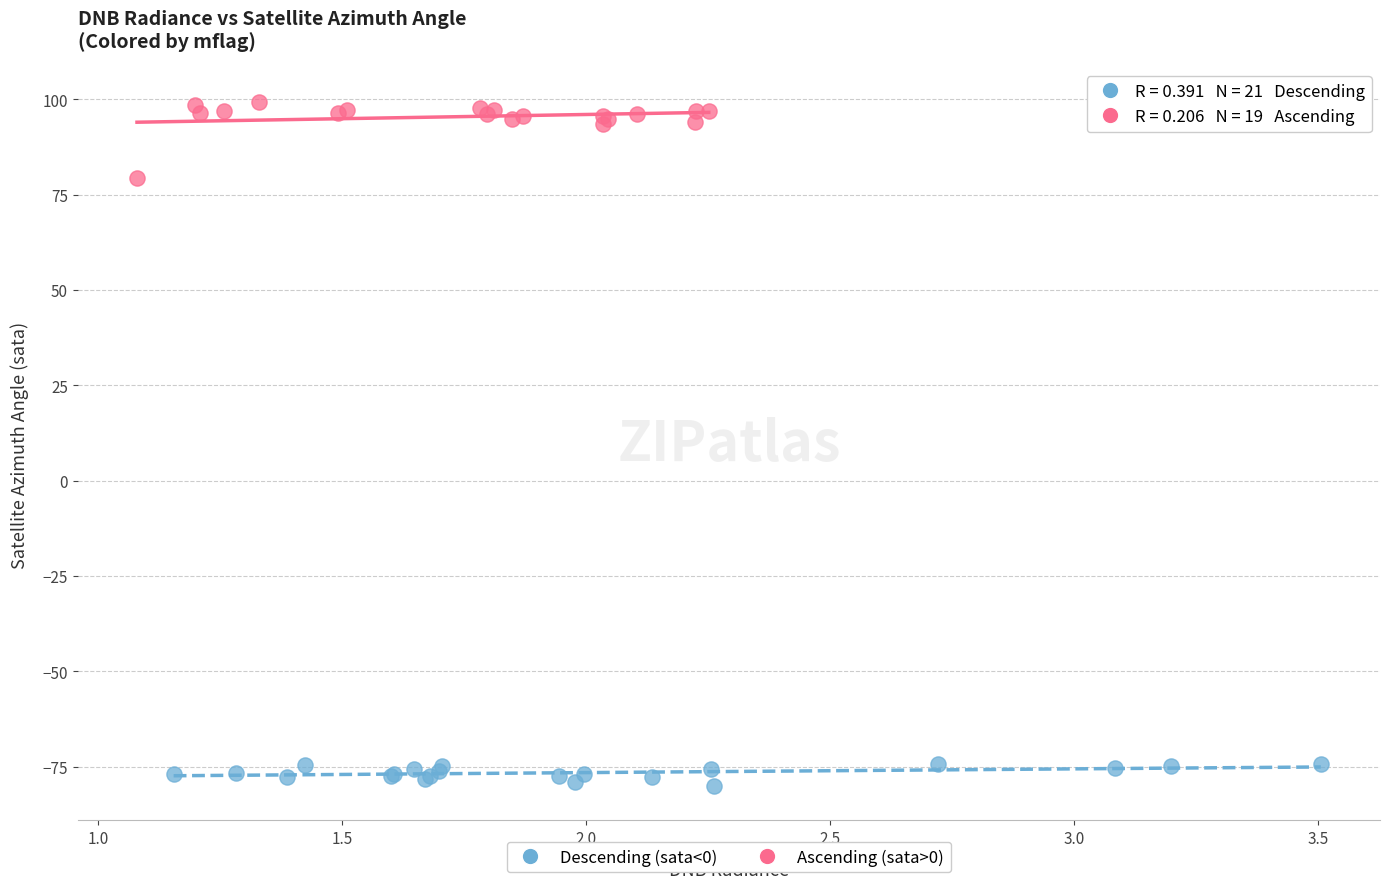

Which series contains the lowest Y value?

Descending (sata<0)